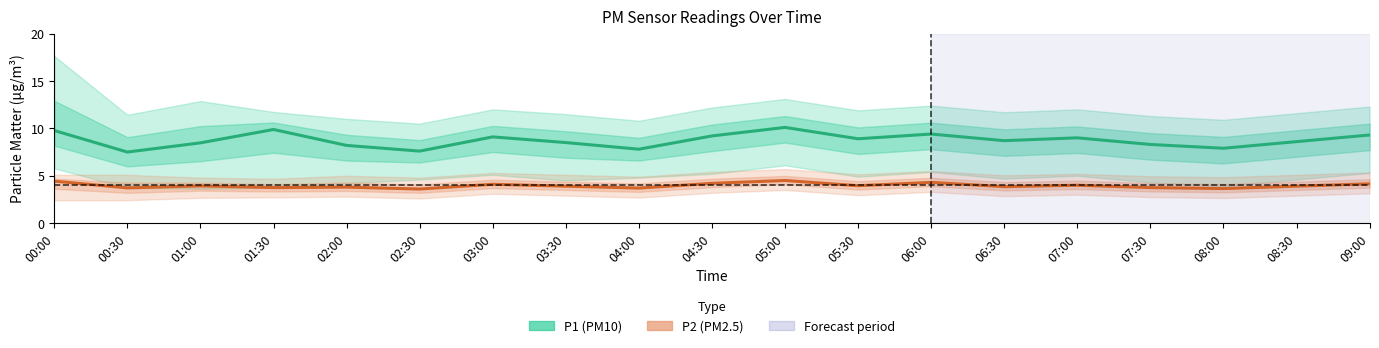

List the series in order of their peak value, lowest first.

P2 (PM2.5), P1 (PM10)